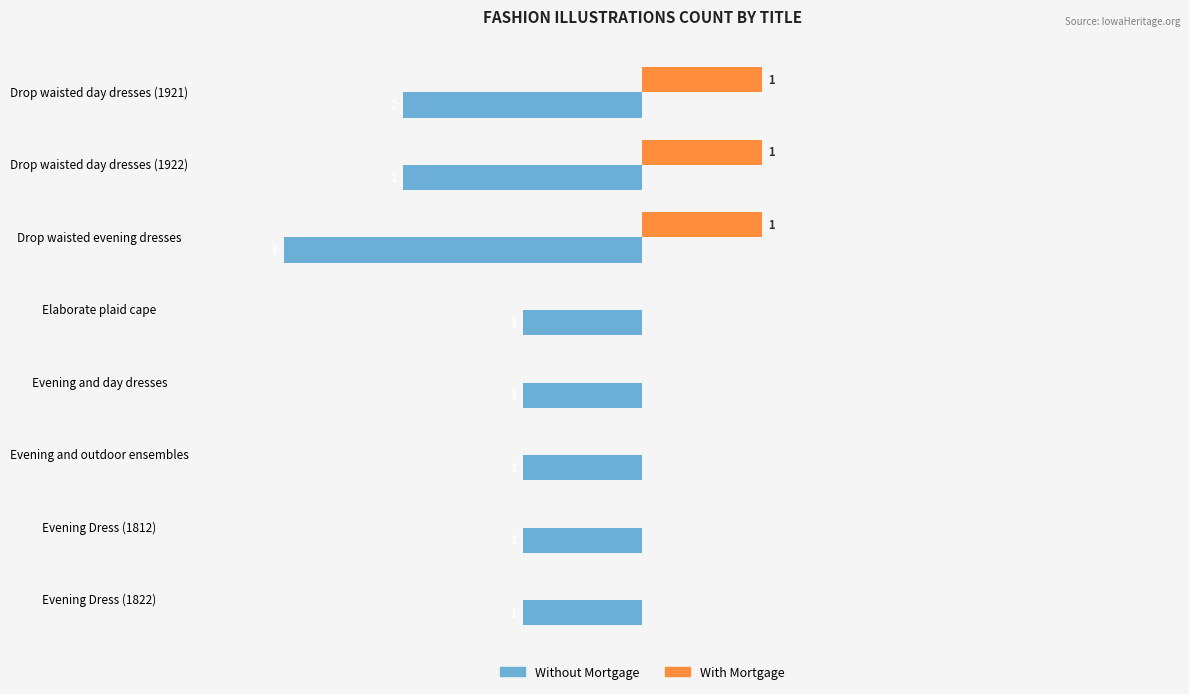

Which series has the largest total across all categories?

With Mortgage